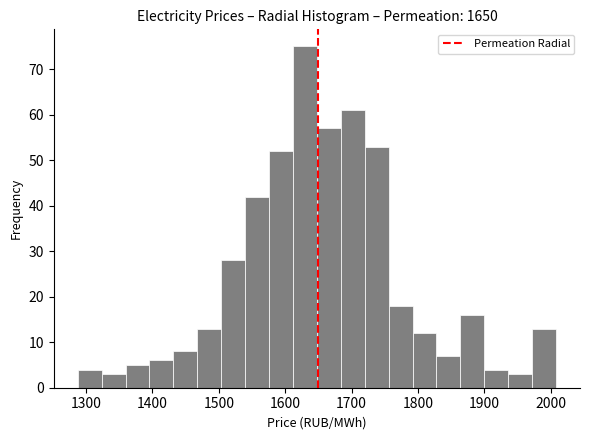

Read against the x-axis, roughly where is the centre of the tallest bar?

1630